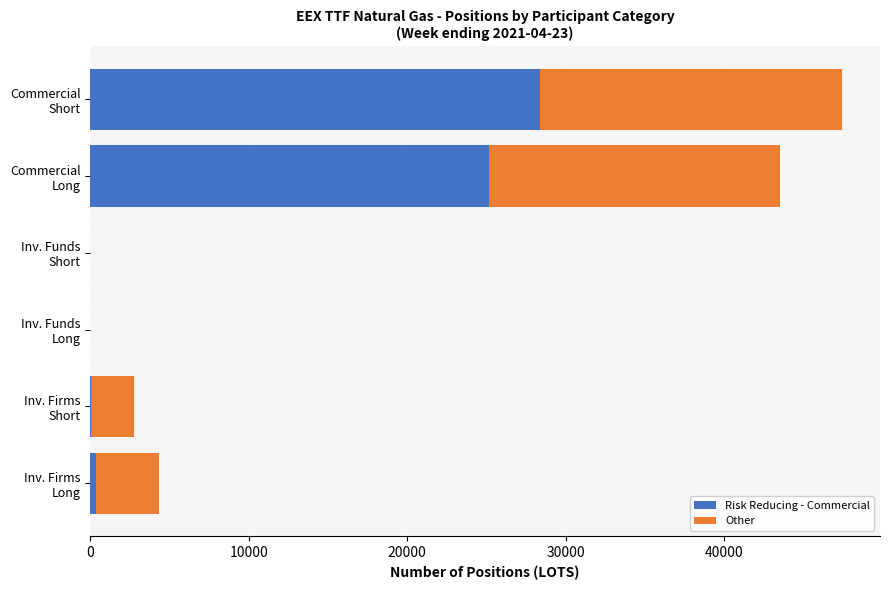

What is the sum of all Risk Reducing - Commercial values?

54023.6